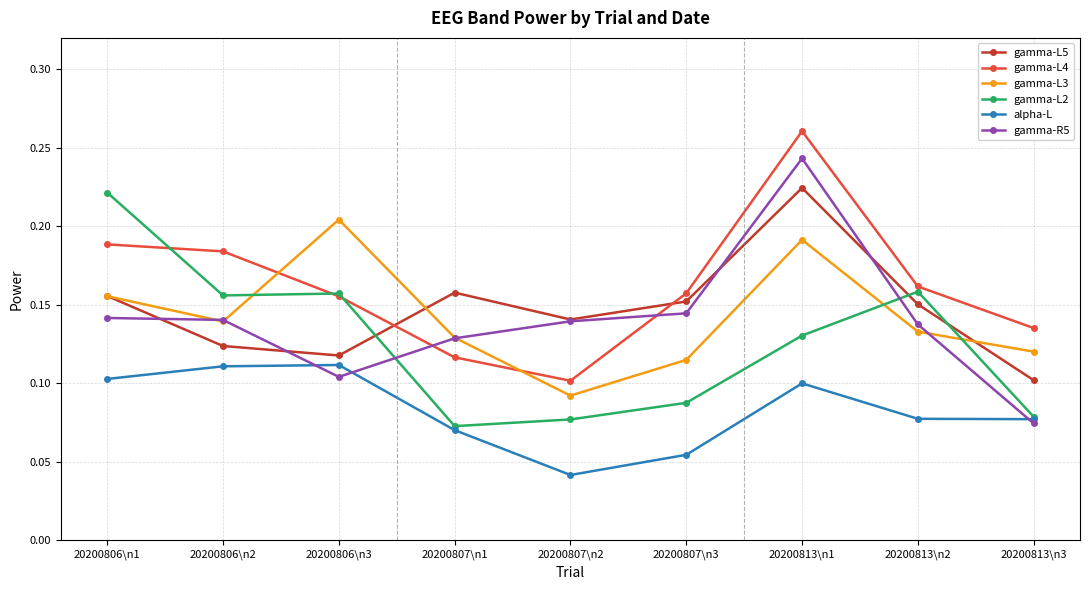

At how many categories does at least one series exceed 0?

9